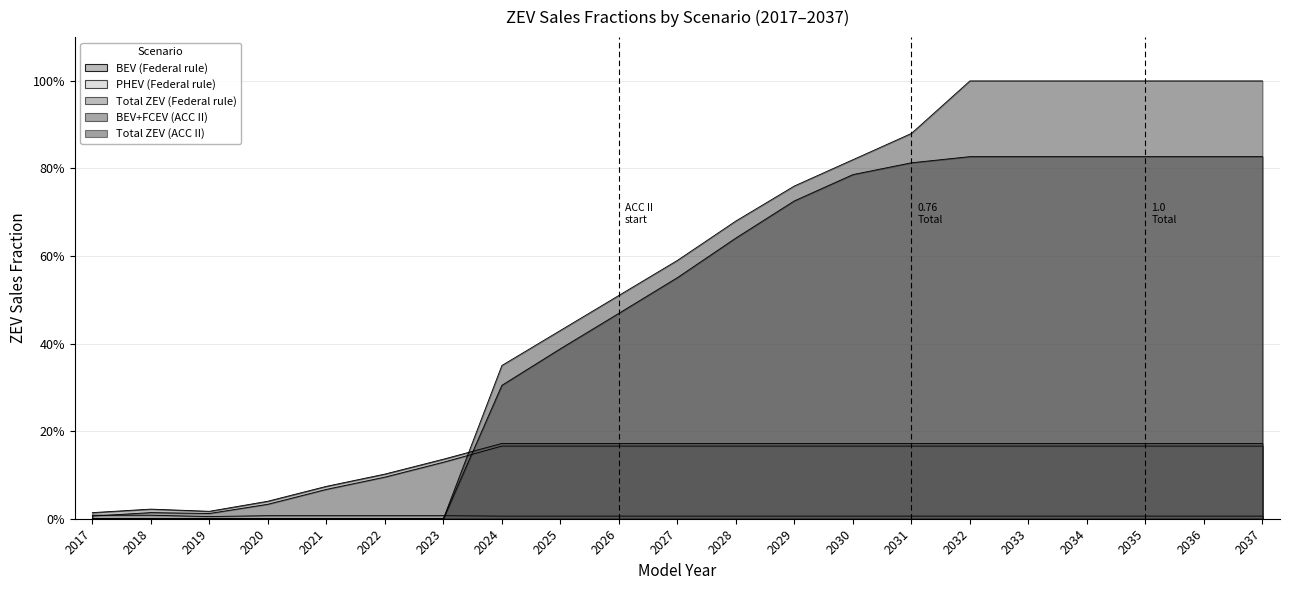

How many positive values does the Total ZEV (ACC II) series have?

14